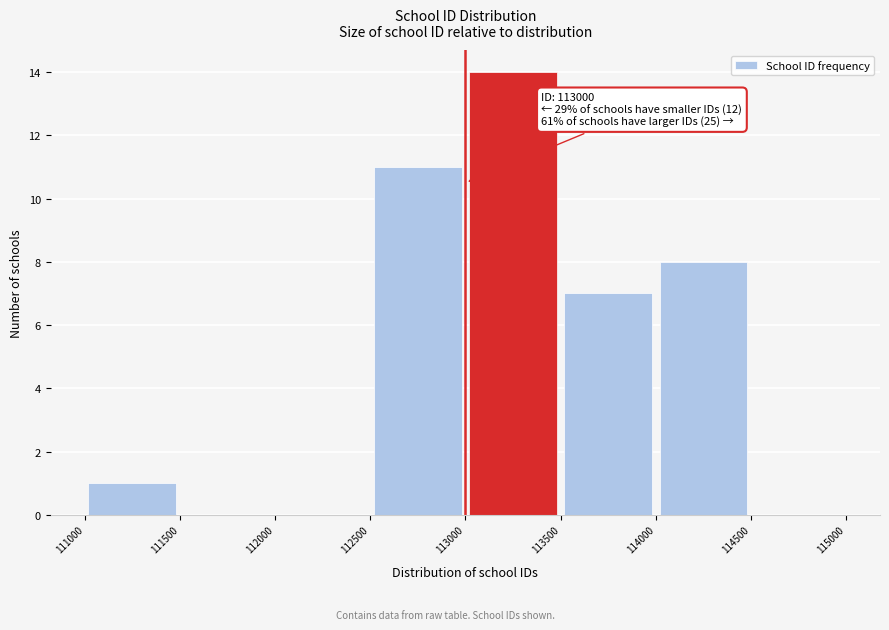

Over which range of the x-axis is the bar tallest?

113000 to 113500